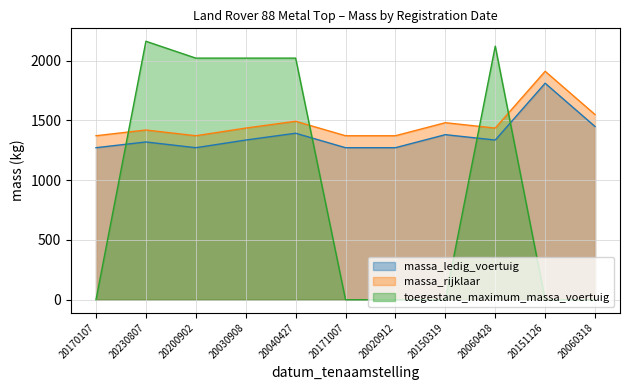

Is it true that massa_rijklaar equals 1371 at 20170107?

True